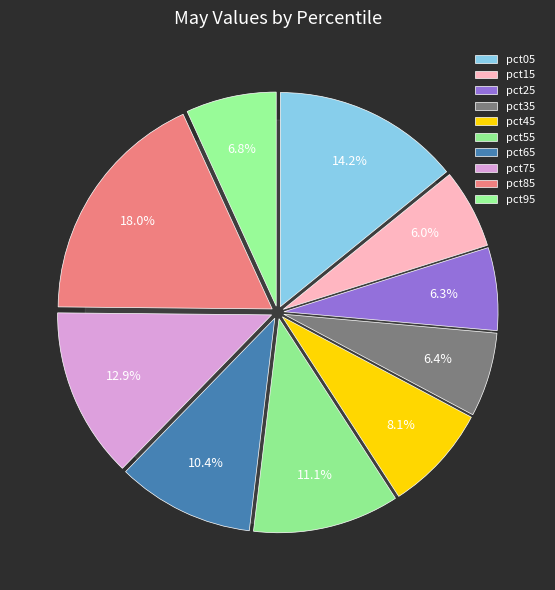

True or false: pct85 accounts for 6% of the total.

False